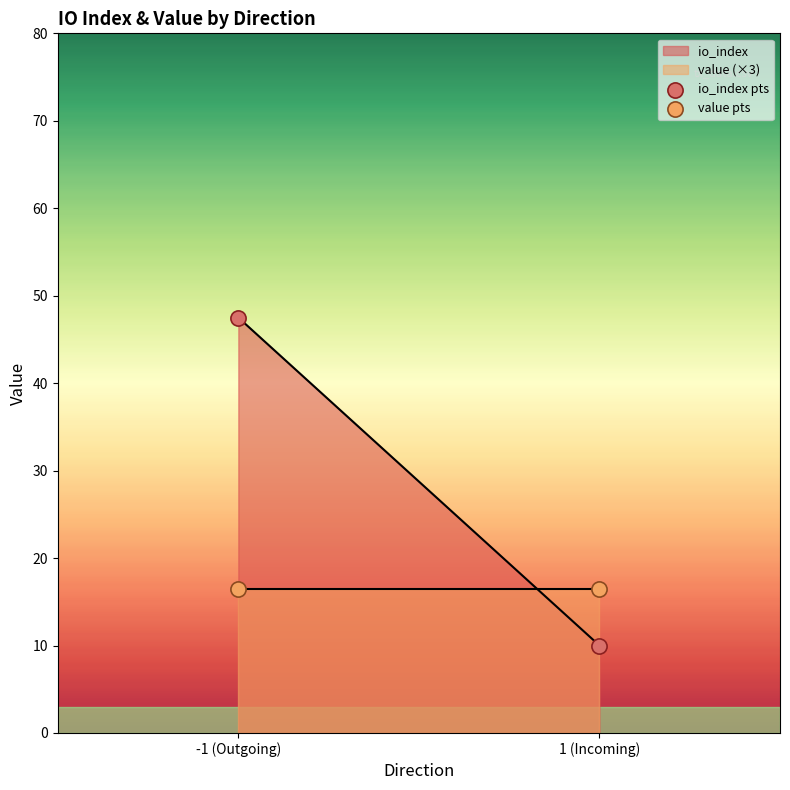

Across all data points, what is the average Y value?

22.6